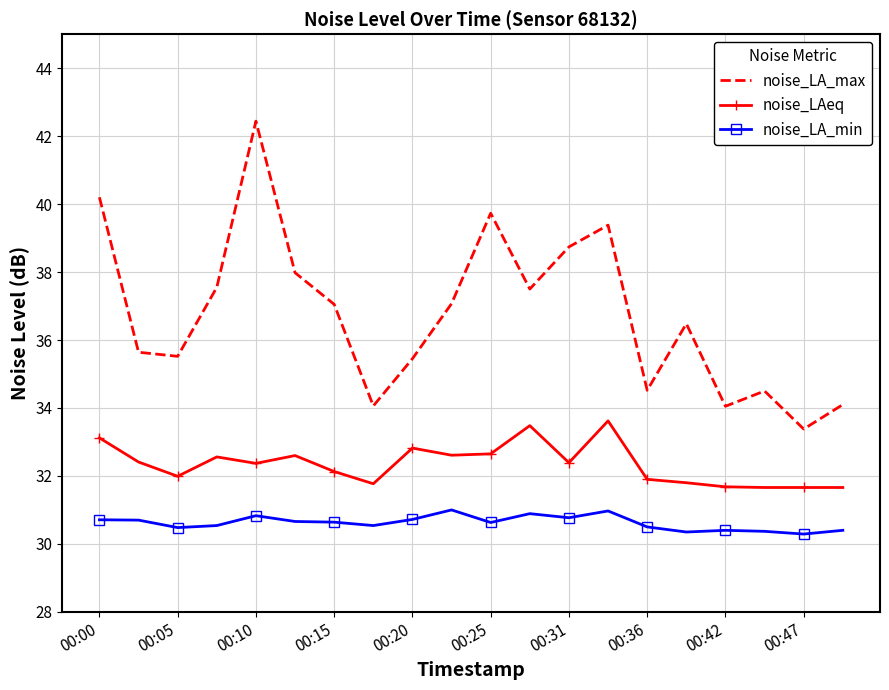

What is the sum of all noise_LAeq values?

646.9